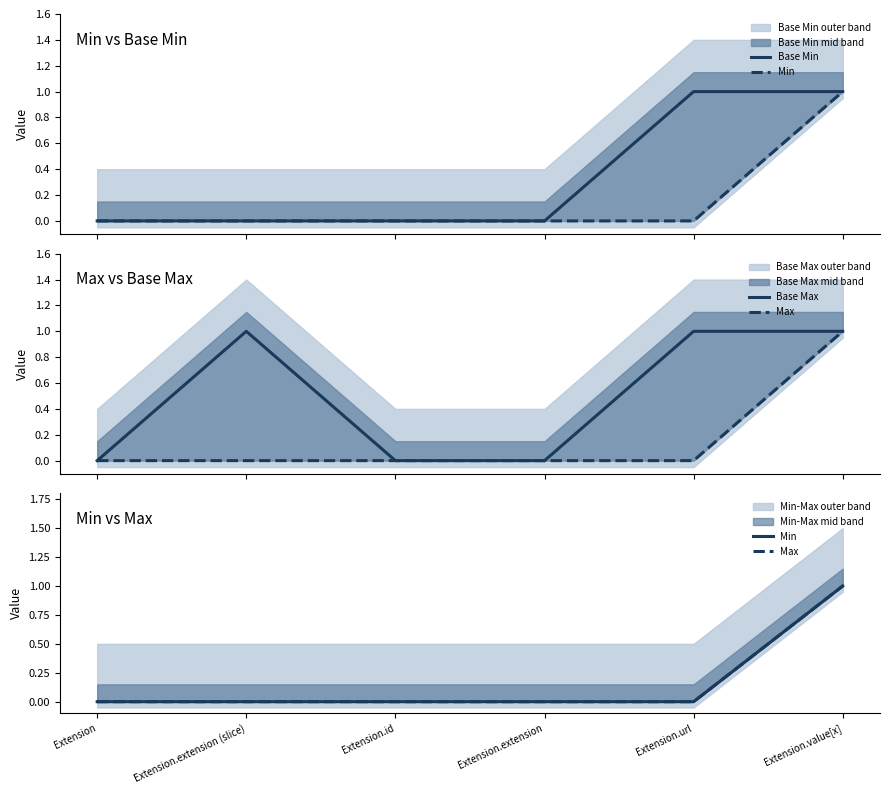

Reading right to left, extract all data points from this chart.

Base Min: 1	1	0	0	0	0
Min: 1	0	0	0	0	0
Base Max: 1	1	0	0	1	0
Max: 1	0	0	0	0	0